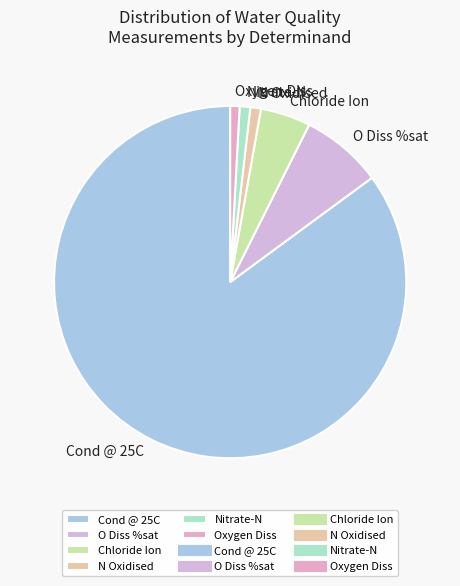

How many segments does this pie chart have?

6